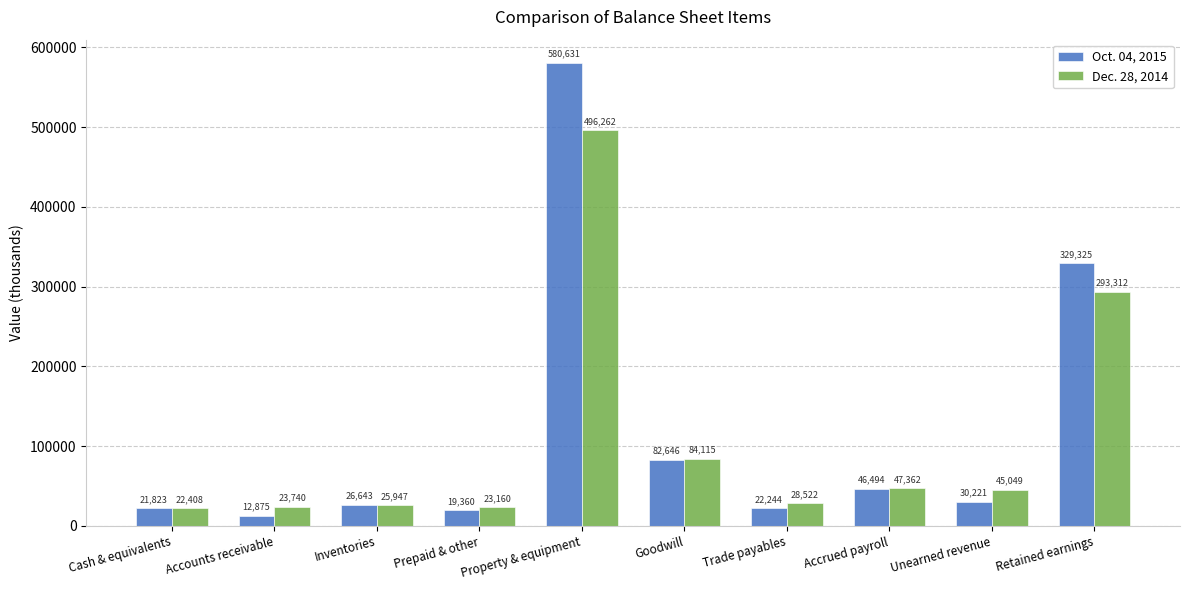

Which category has the lowest value across all series?

Accounts receivable